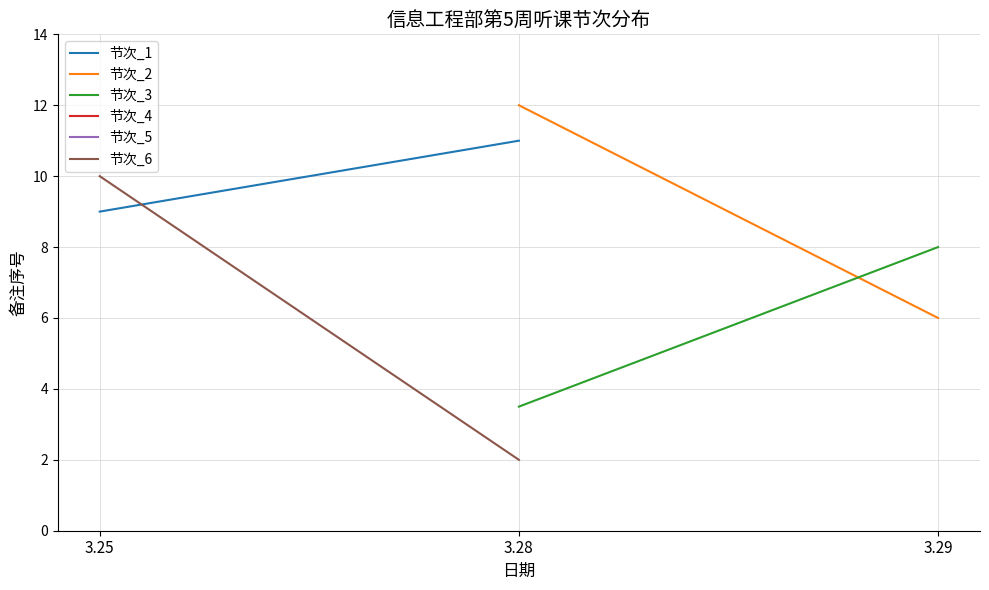

Is this an area chart (filled region under the line)?

No